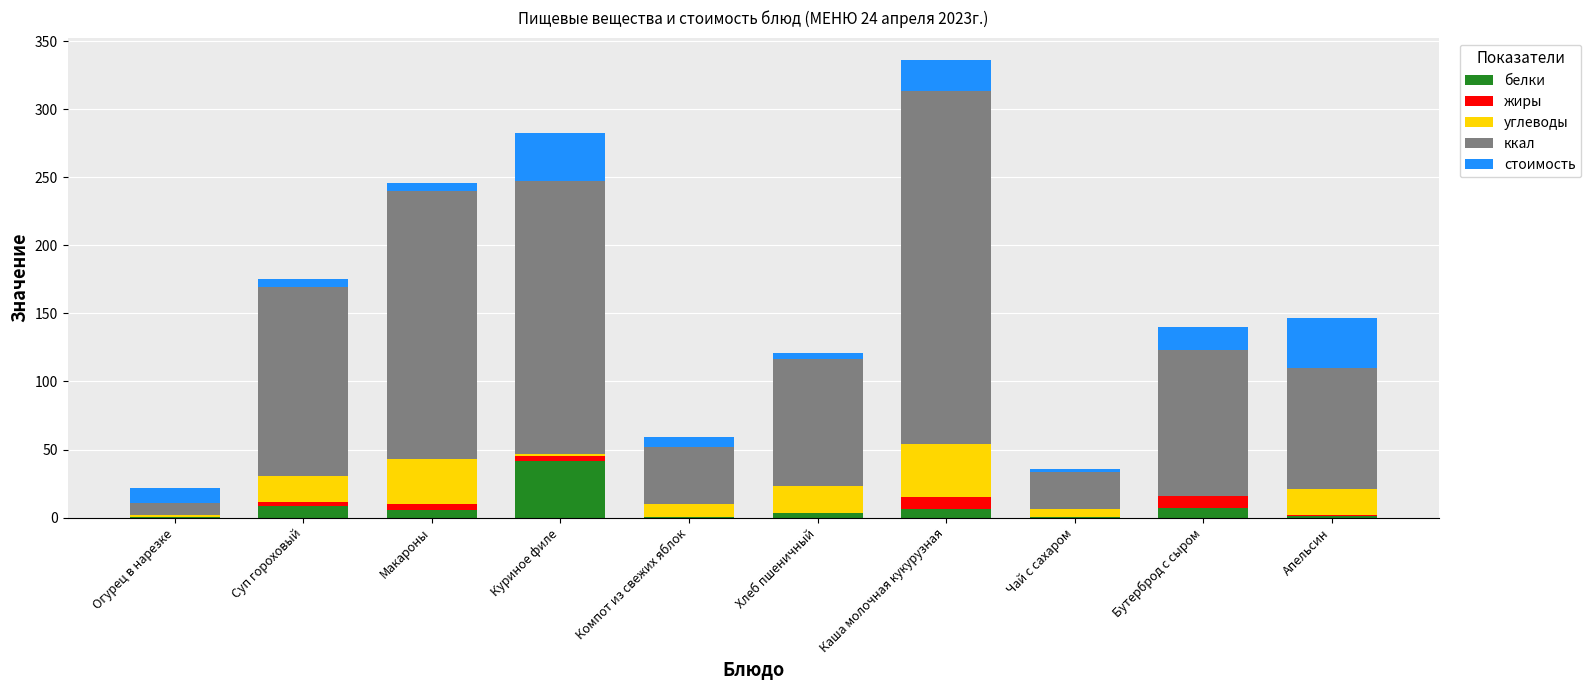

At which category is the sum across all series the highest?

Каша молочная кукурузная